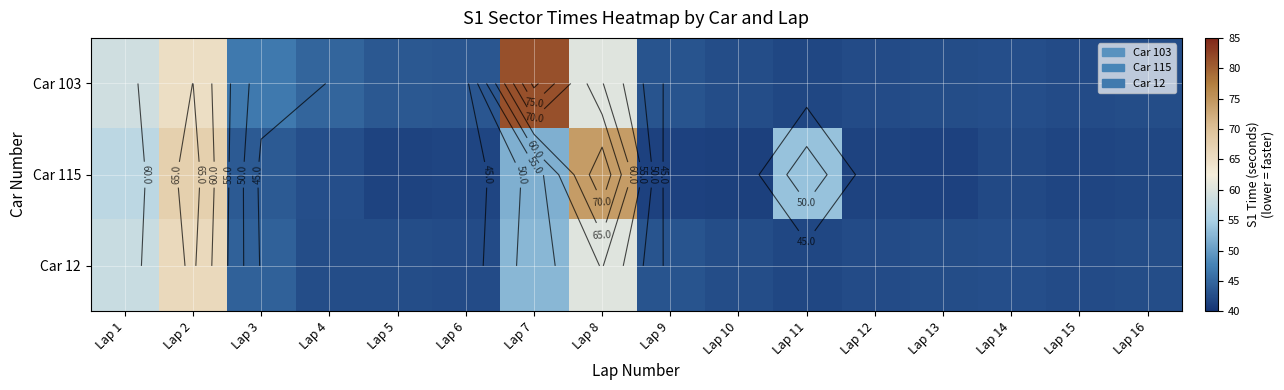

What is the sum of all Car 115 values?

765.9